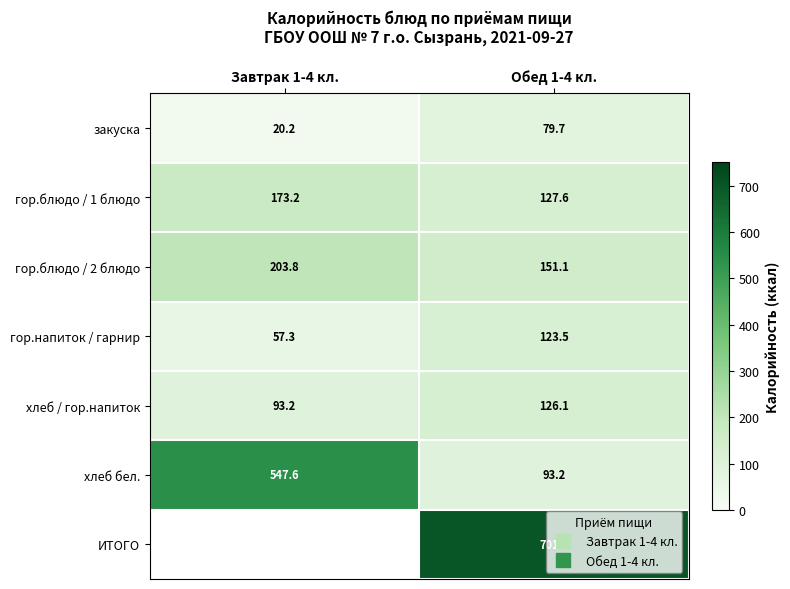

How many series are shown in this chart?

7